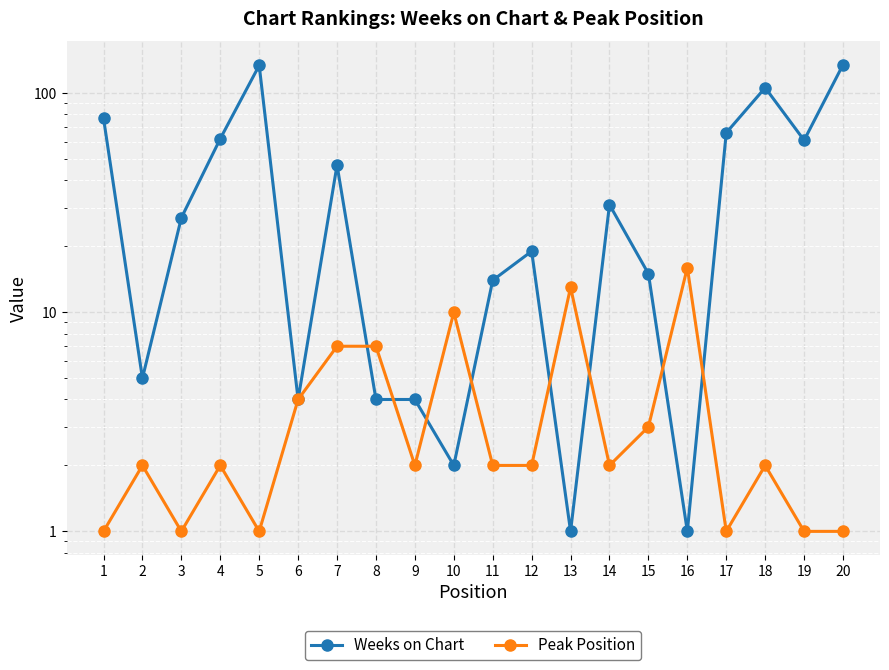

Which series has the widest spread of values?

Weeks on Chart